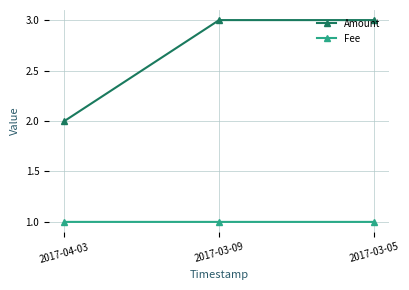

Which series has the widest spread of values?

Amount